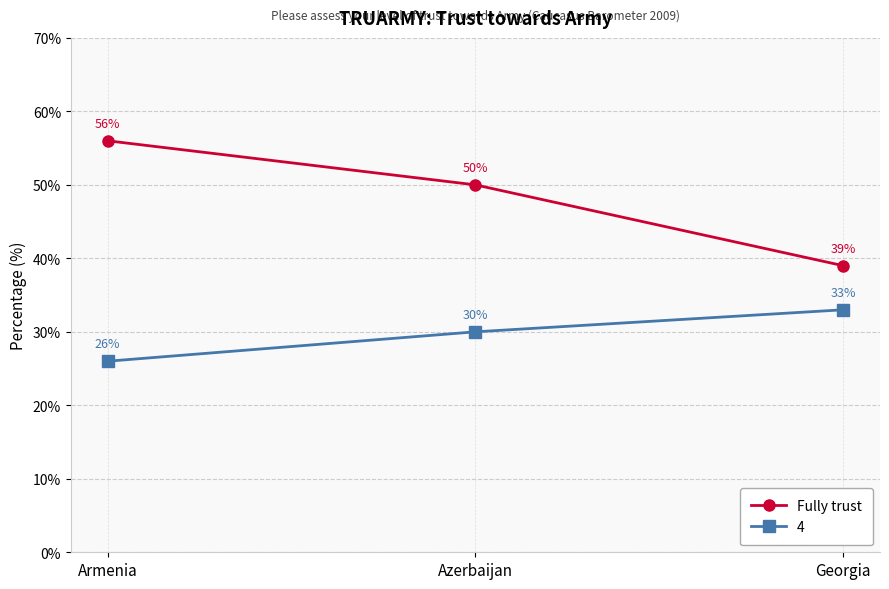

Which label corresponds to the largest value in the chart?

Armenia